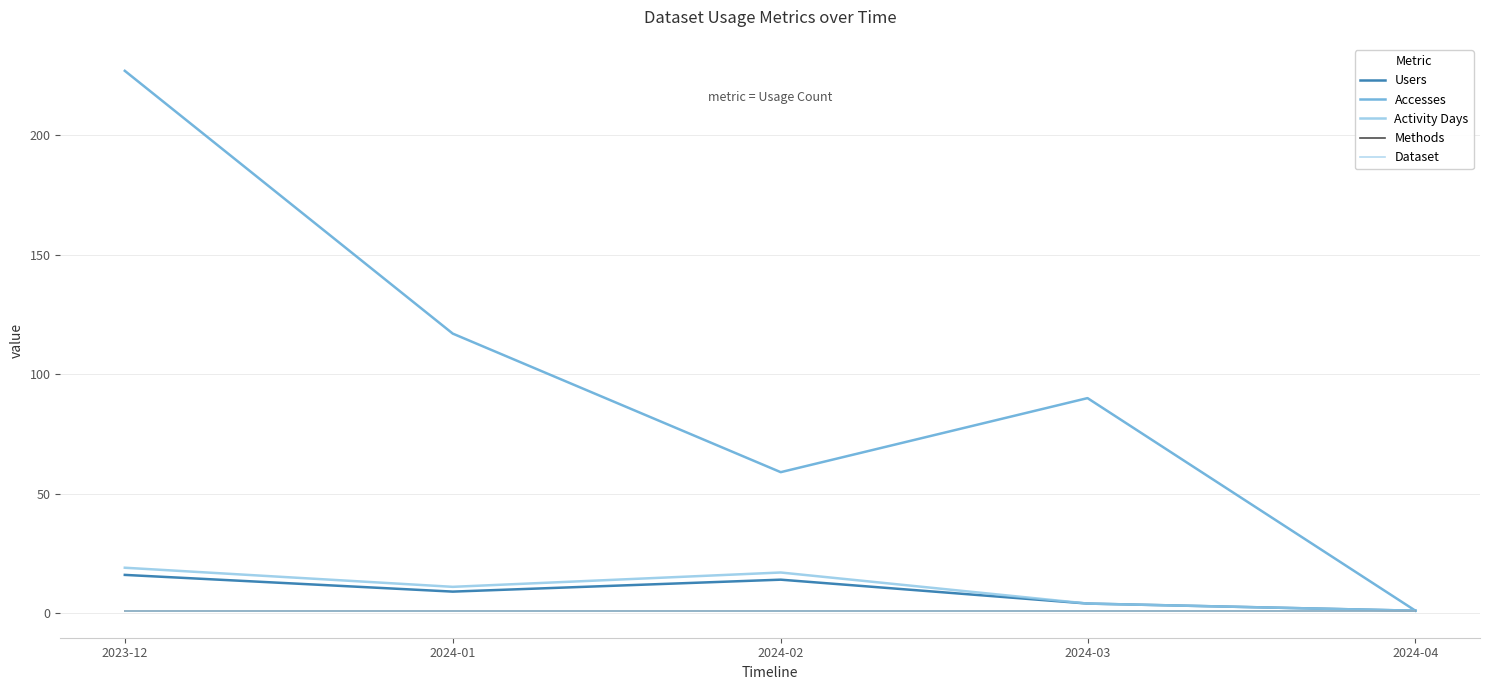

True or false: Dataset and Methods cross at least once.

False